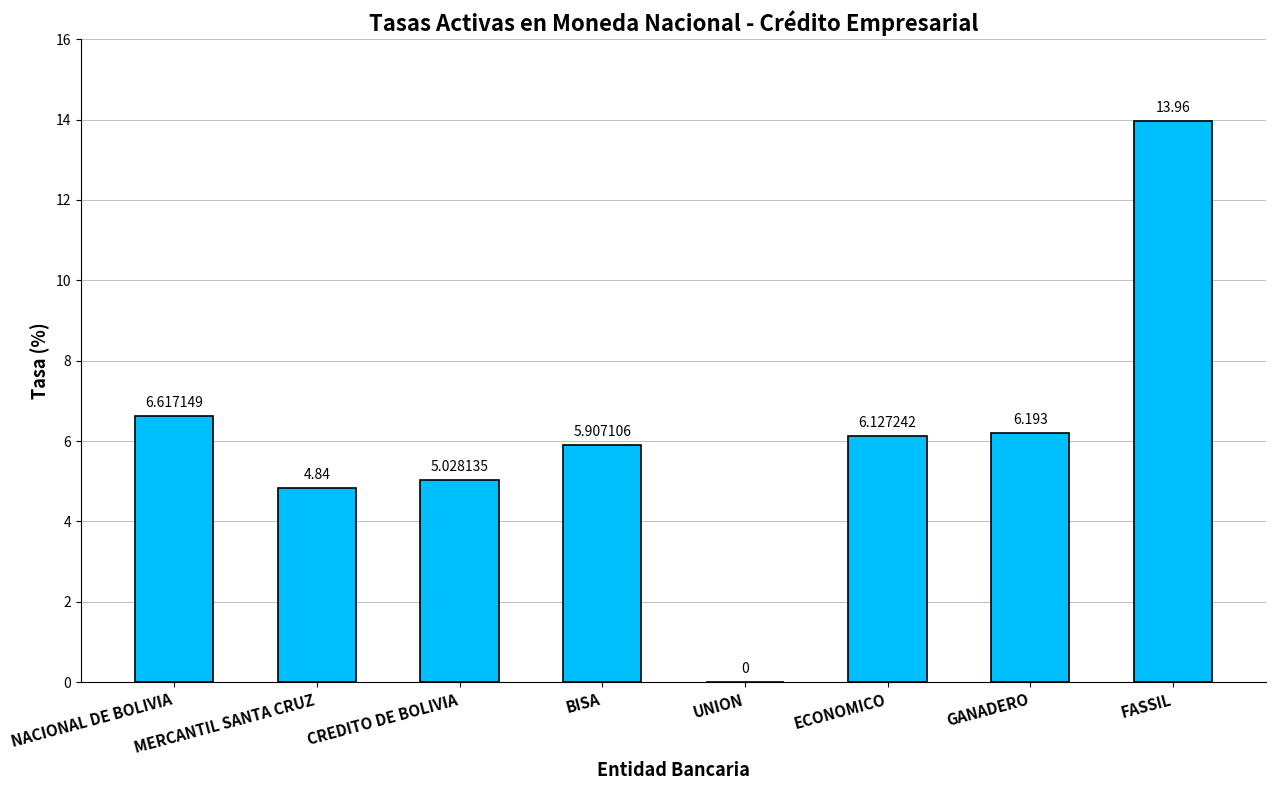

Are the bars horizontal?

No